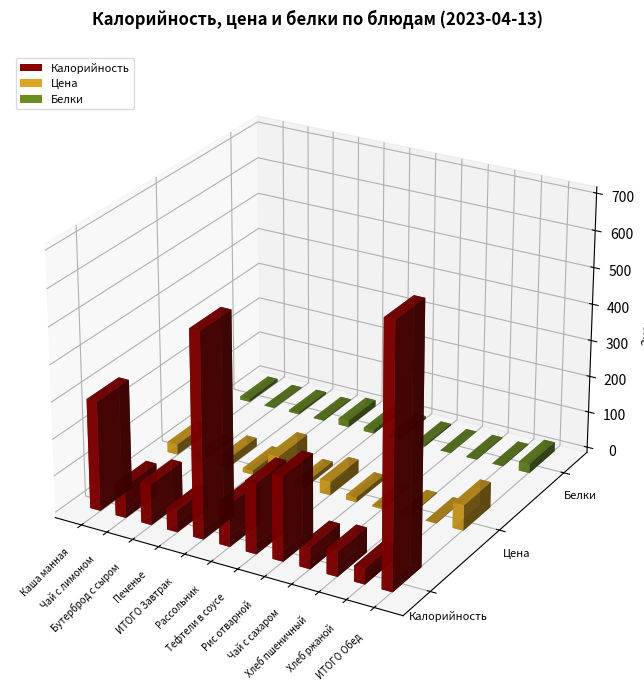

What are all the series names shown in the legend?

Калорийность, Цена, Белки